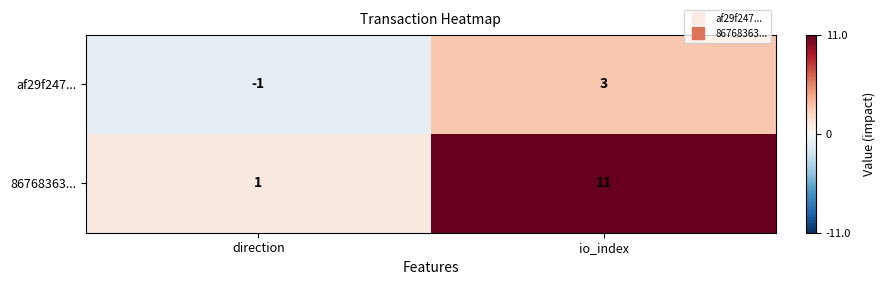

The value of 86768363... at direction is 0. True or false?

False